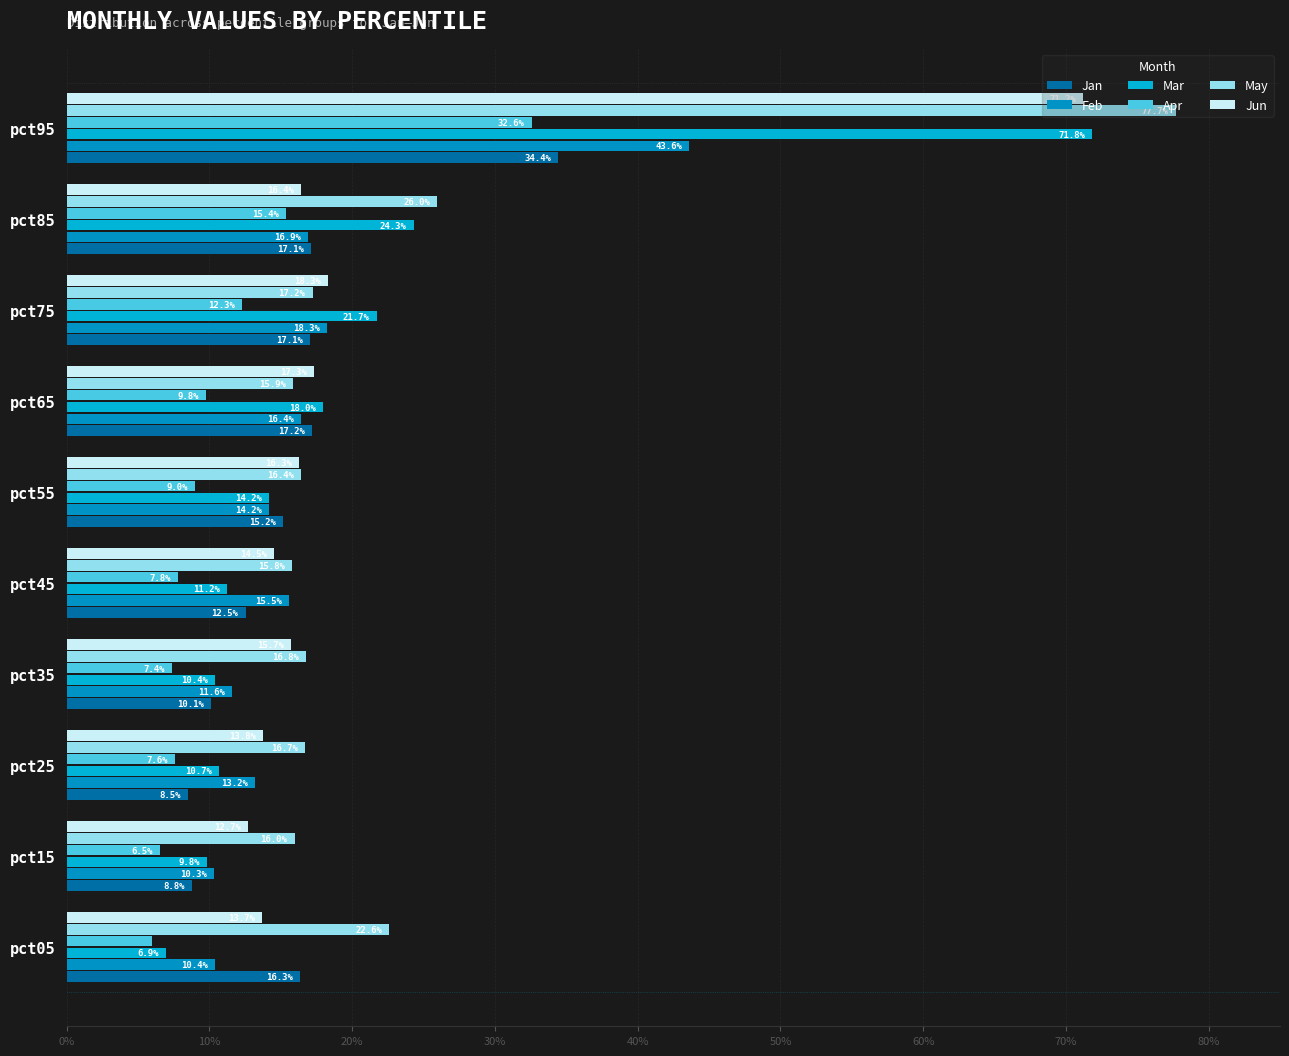

Are the bars grouped side by side (vs. stacked)?

Yes